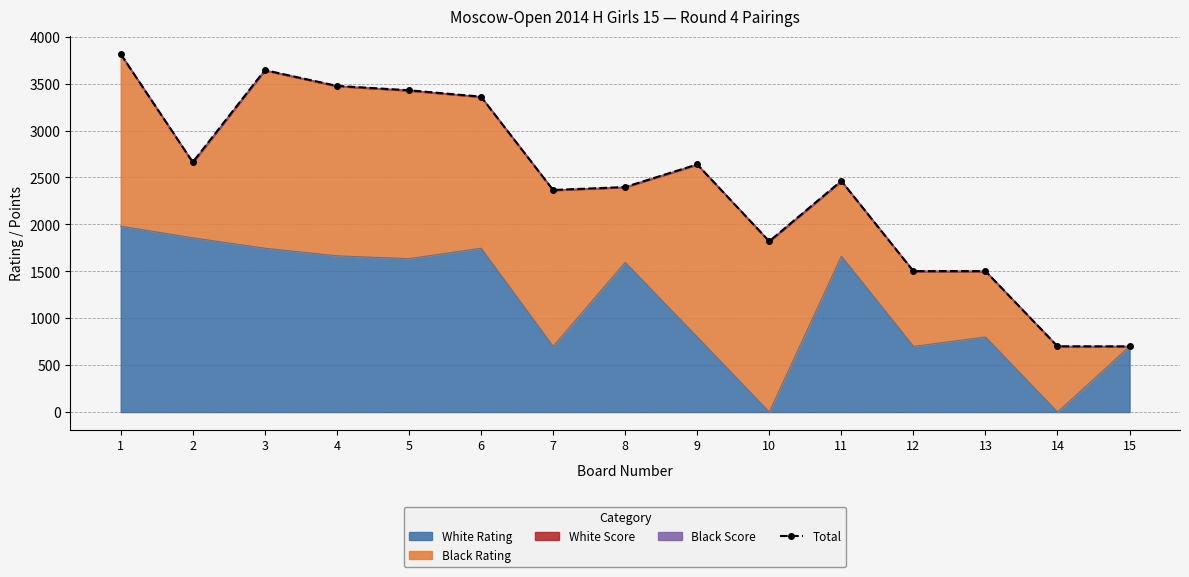

Rank the categories by value from highest to lowest.

1, 3, 4, 5, 6, 2, 9, 11, 8, 7, 10, 12, 13, 14, 15